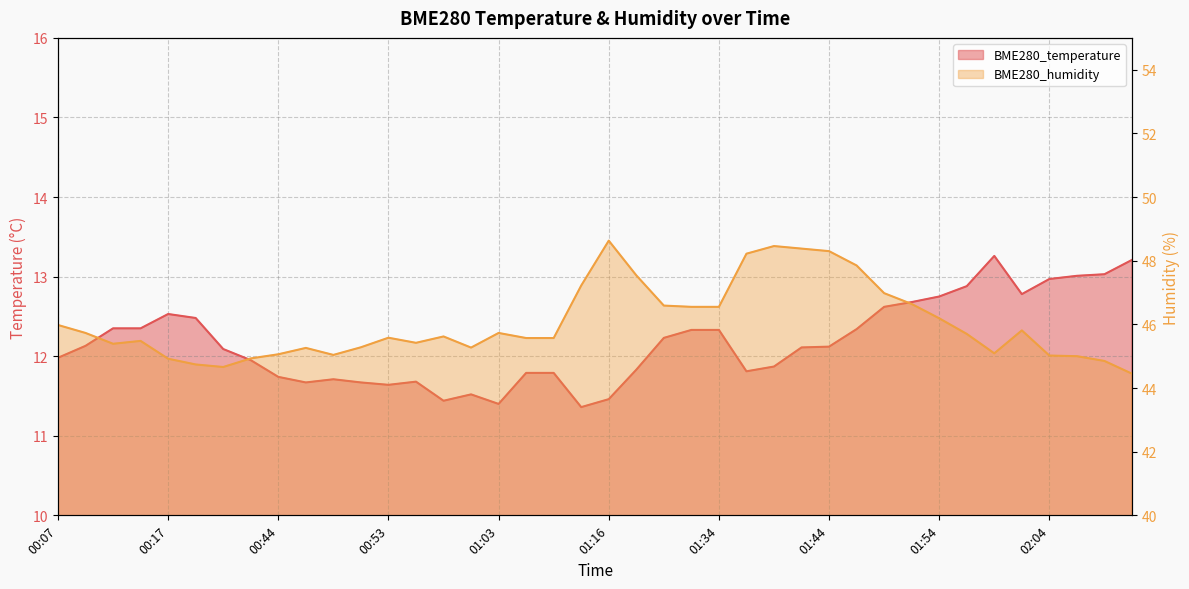

Which series has the largest total across all categories?

BME280_humidity